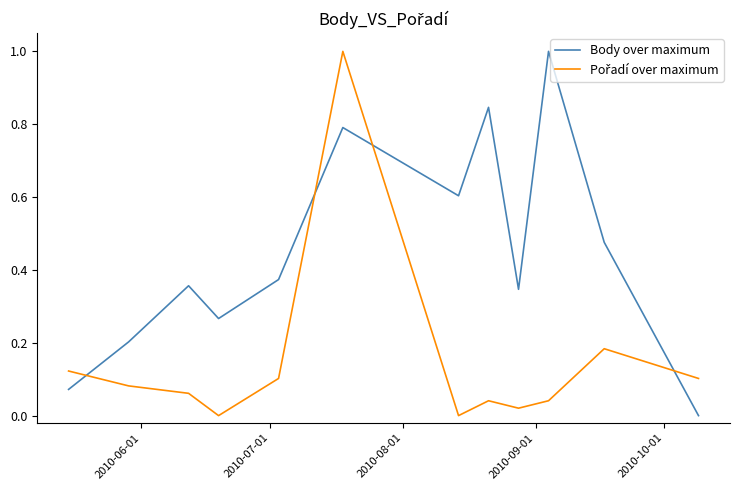

What is the difference between the maximum and minimum values in the Body over maximum series?

1.0